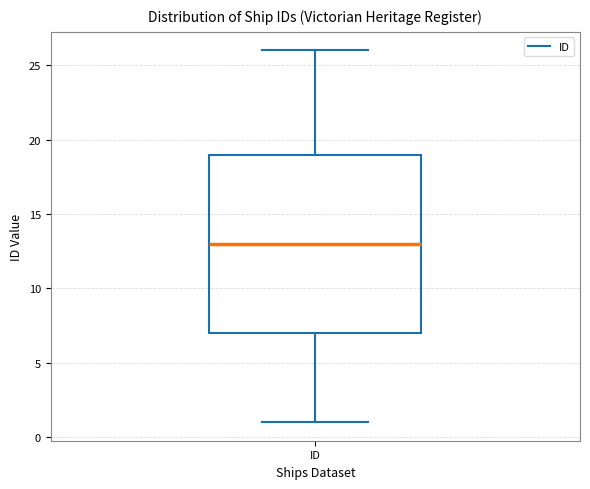

Read this box plot against the y-axis: the position of the median line, the range covered by the box, and the ends of both whiskers. The values are not printed on the chart, so give them approximately, as read against the axis.

median 13, box 7 to 19, whiskers 1 to 26